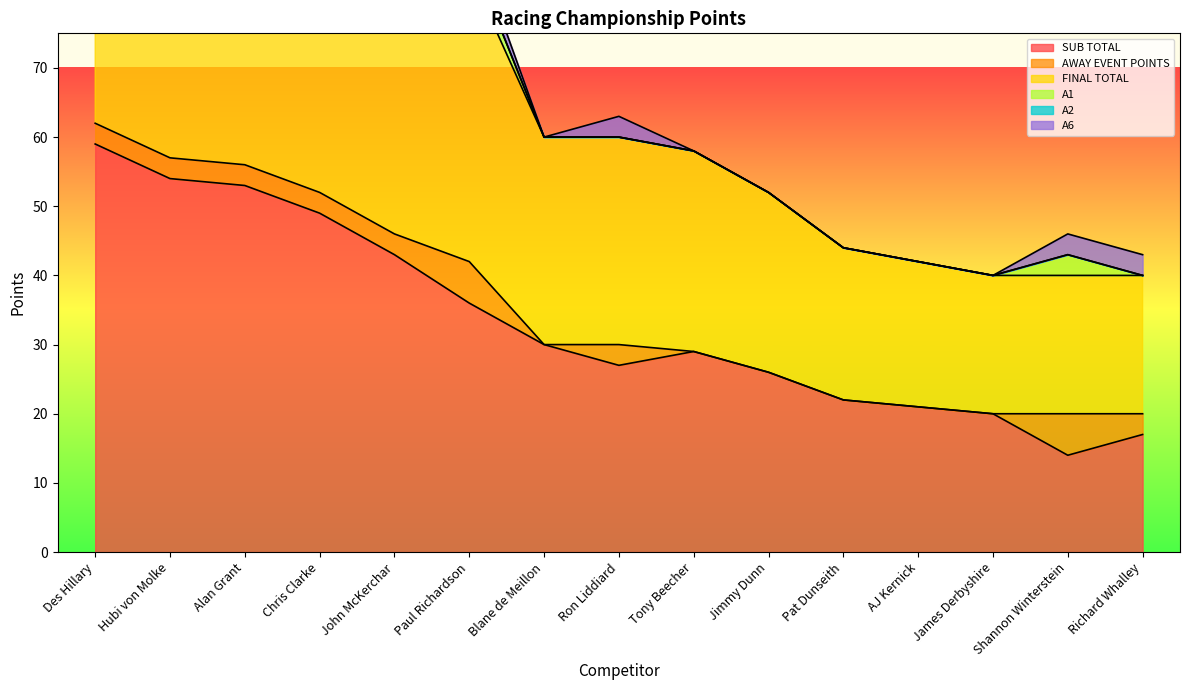

How many values in the A1 series exceed 0?

2